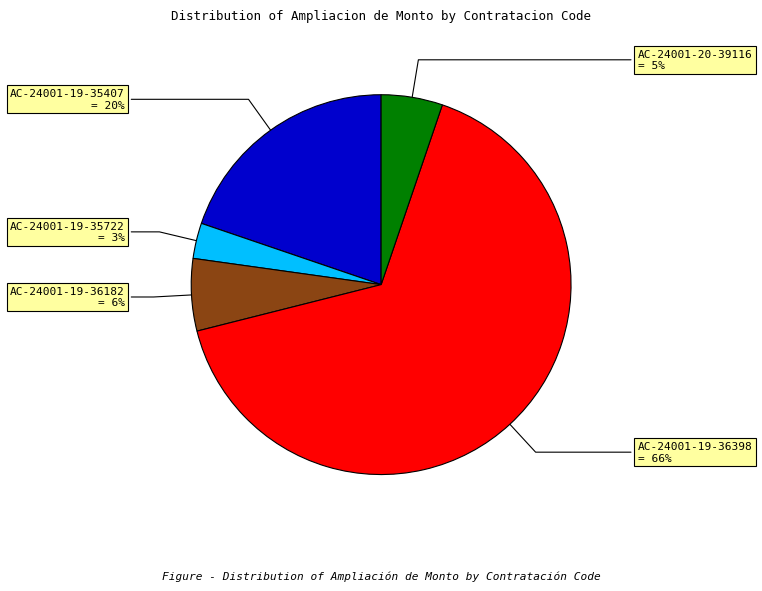

To the nearest percent, what is the difference between the largest and smallest slice percentages?

63%